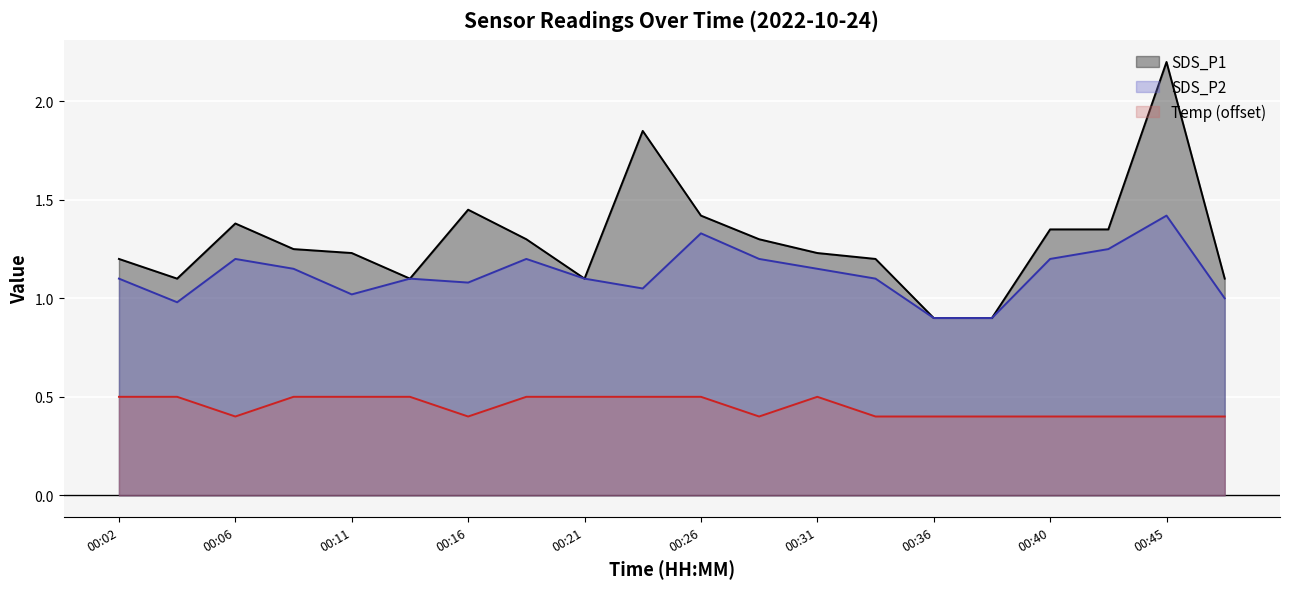

At which category is the sum across all series the highest?

00:45